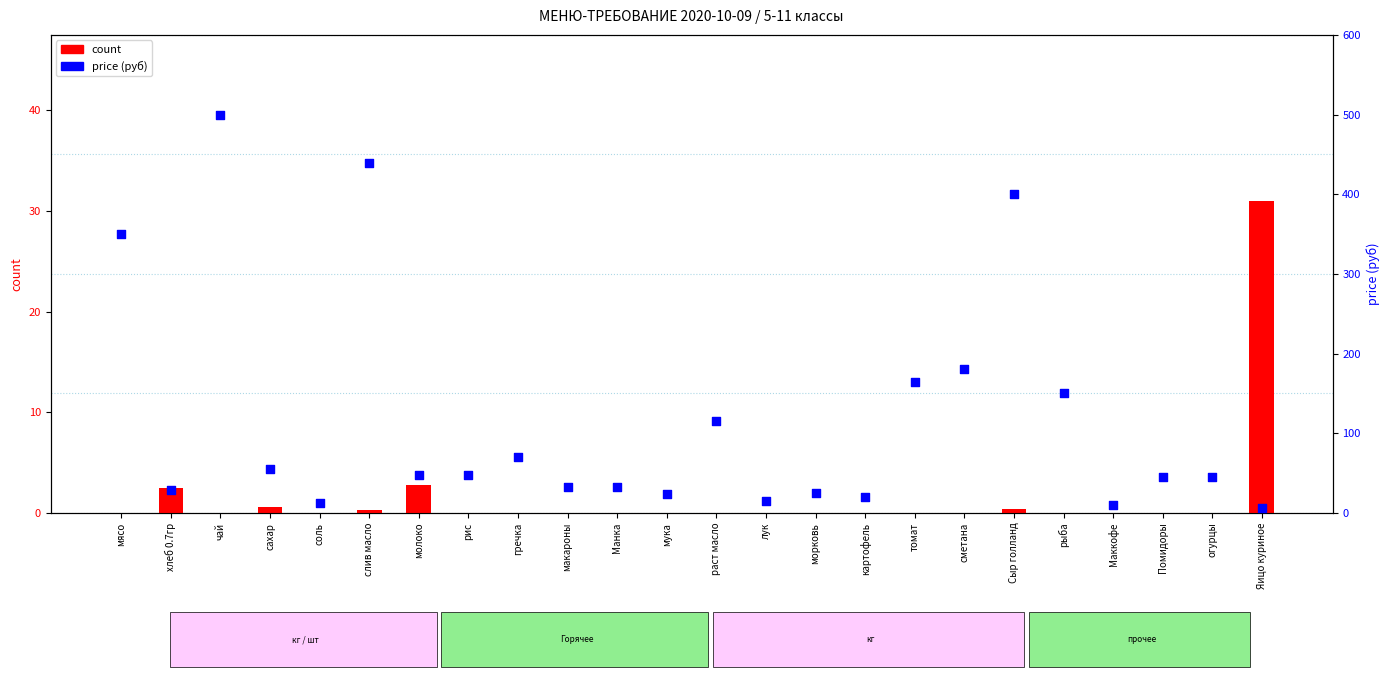

Which series has the largest total across all categories?

price (руб)